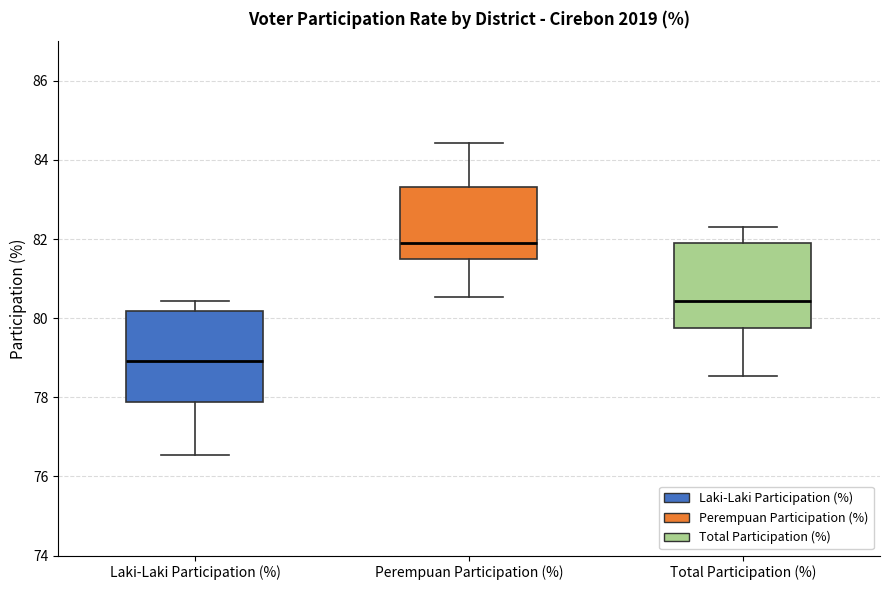

Reading left to right, read every box against the y-axis: the position of its median line, the range the box covers, and the ends of its whiskers. The values are not printed on the chart, so give them approximately, as read against the axis.

Laki-Laki Participation (%): median 79.0, box 77.8 to 80.2, whiskers 76.6 to 80.4
Perempuan Participation (%): median 81.8, box 81.4 to 83.4, whiskers 80.6 to 84.4
Total Participation (%): median 80.4, box 79.8 to 81.8, whiskers 78.6 to 82.4